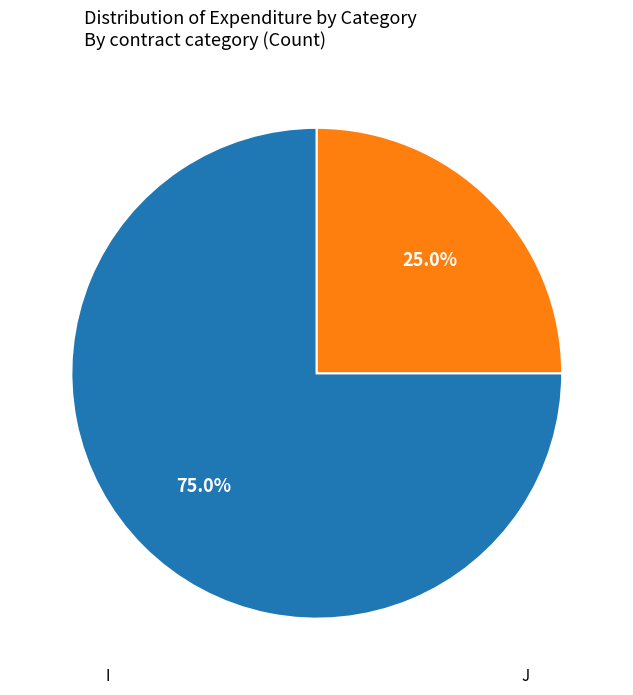

Is there any slice that represents more than half of the pie?

Yes